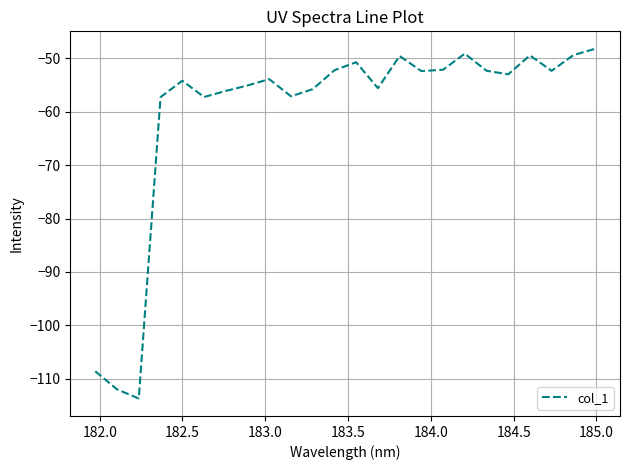

What is the difference between the maximum and minimum values?

65.5